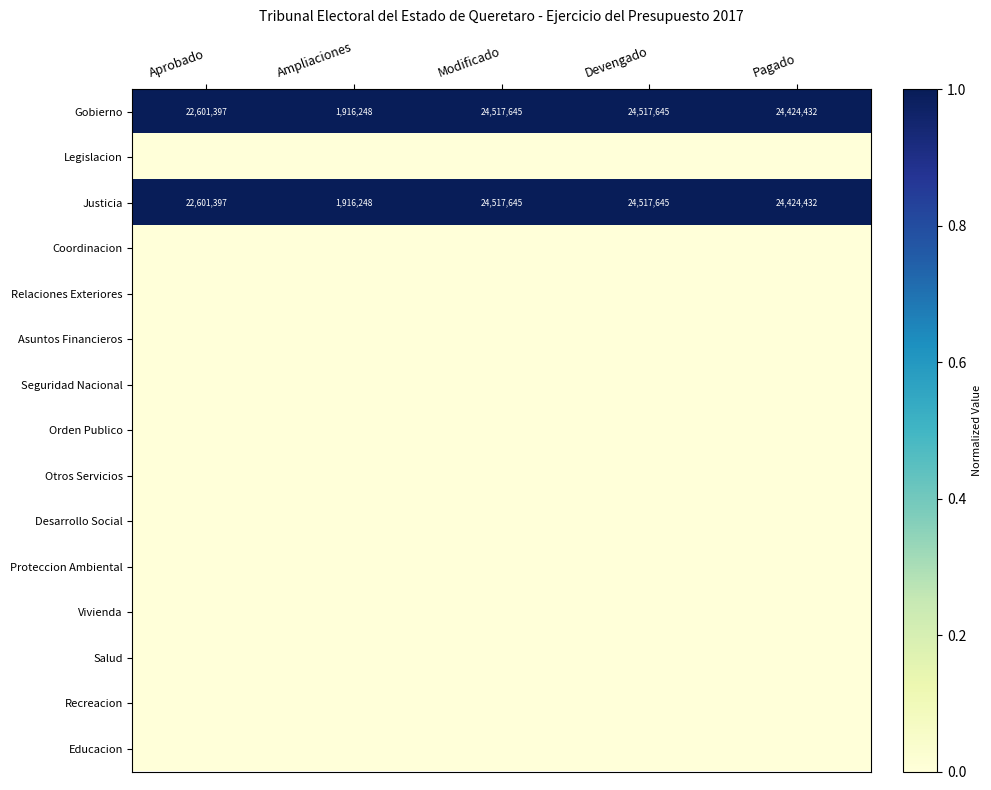

At how many categories does at least one series exceed 0?

5